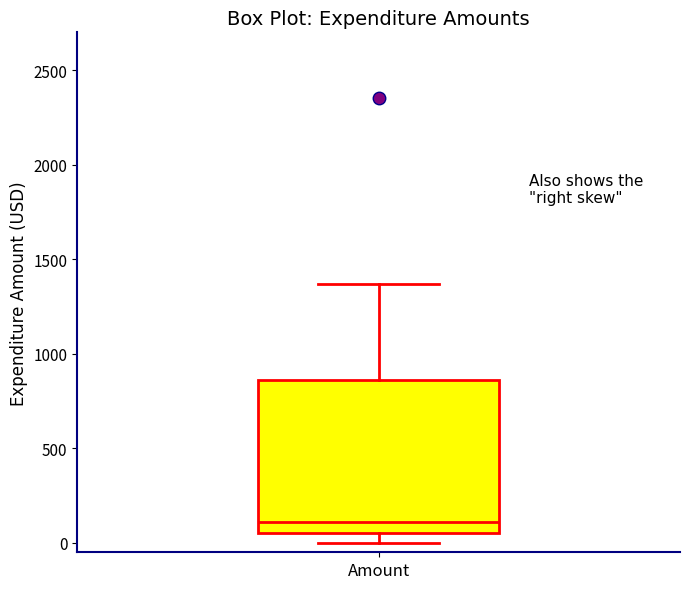

Transcribe this box plot: give where the median line is, the range the box spans, and where the two whiskers end, as read against the y-axis. The values are not printed on the chart, so give them approximately, as read against the axis.

median 100, box 50 to 850, whiskers 0 to 1350